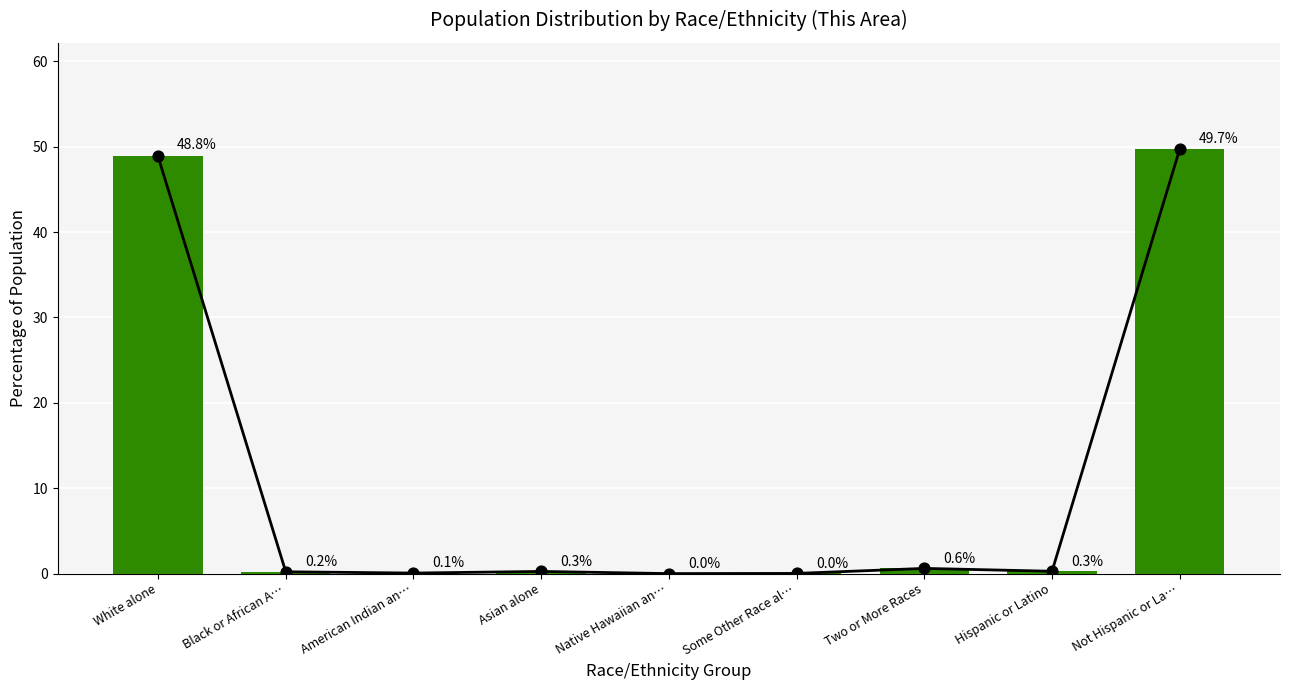

What is the change in value from Asian alone to Two or More Races?

+0.4